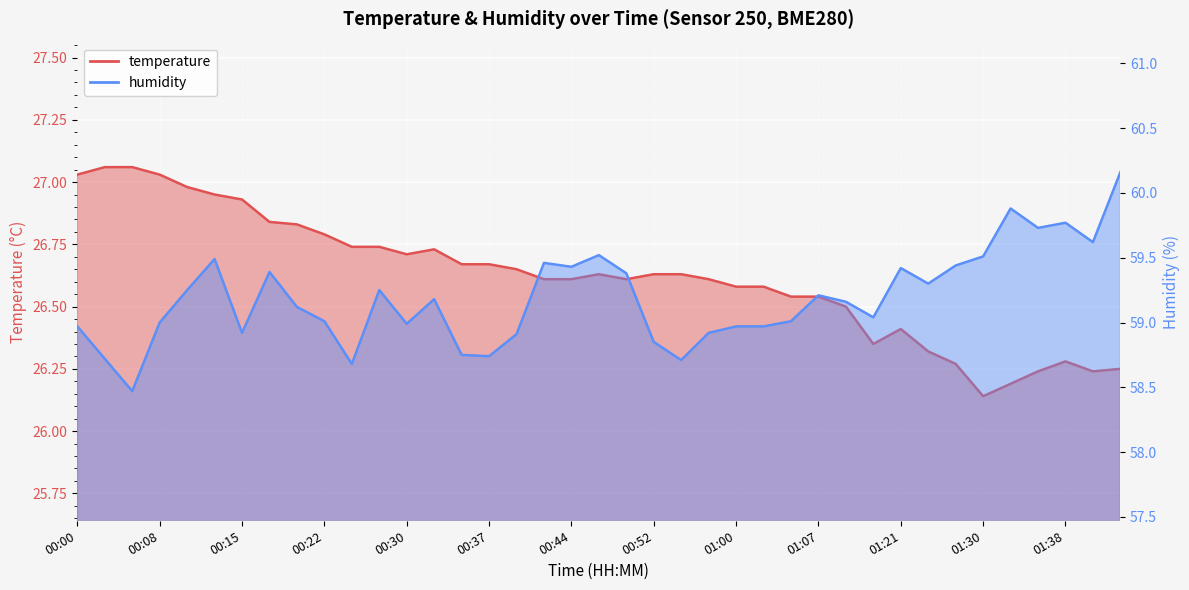

The humidity series shows 59.7 at 01:35. True or false?

True